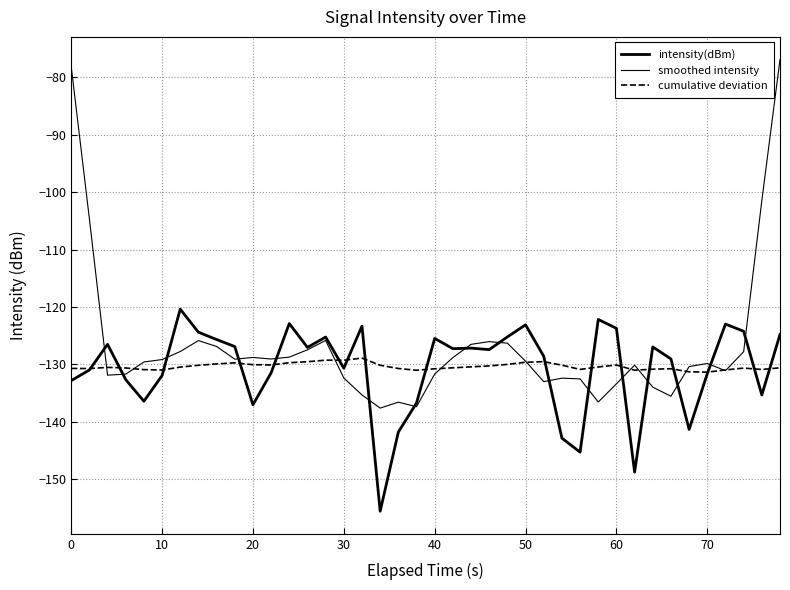

True or false: intensity(dBm) has more than 0 interior local peaks.

True